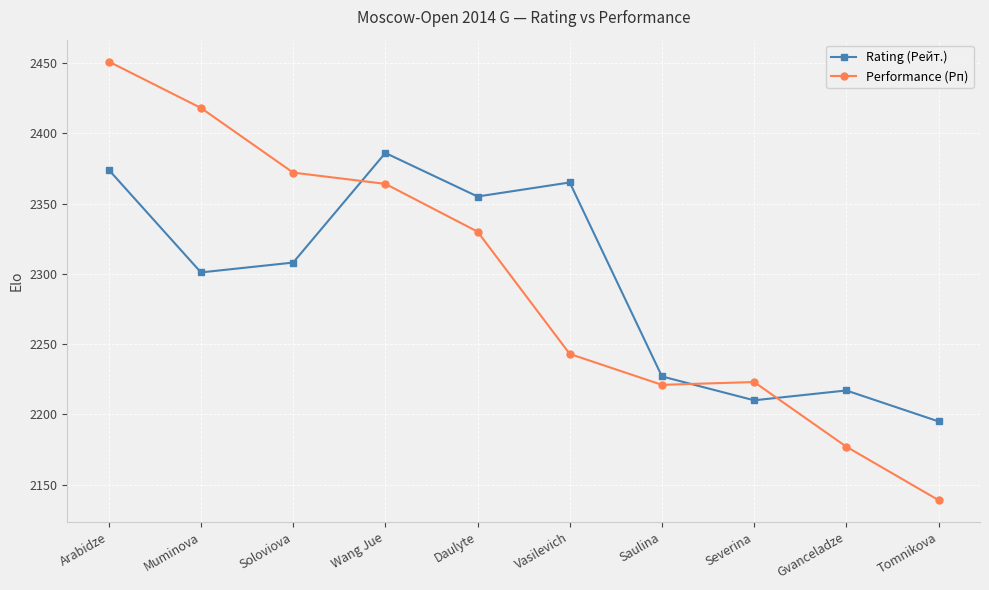

What are all the series names shown in the legend?

Rating (Рейт.), Performance (Рп)